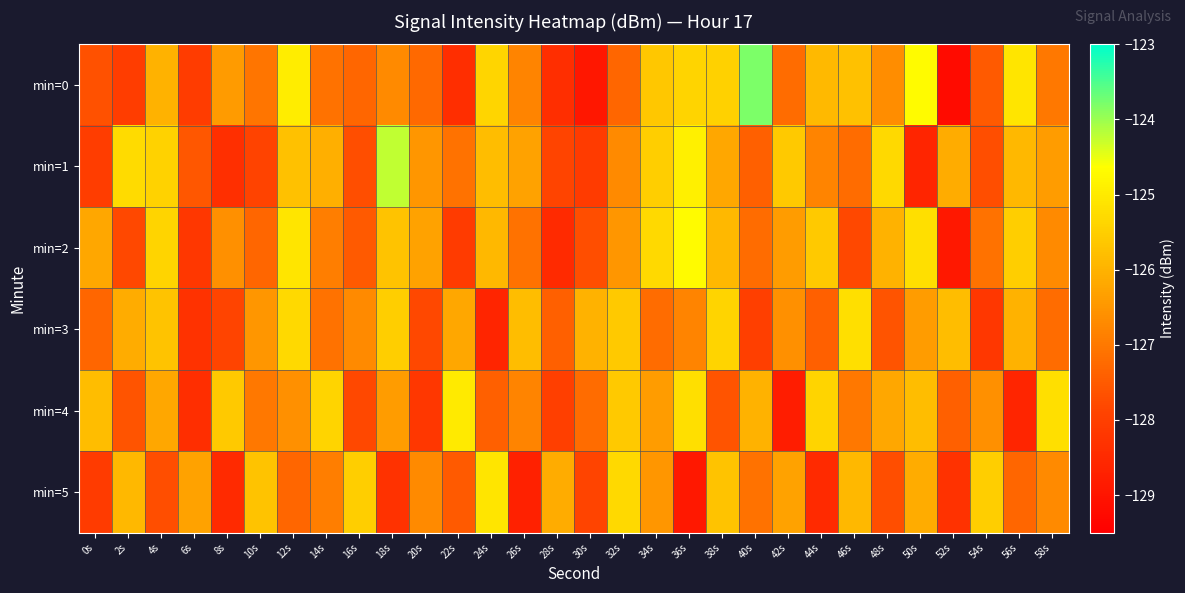

Which series has the widest spread of values?

min=0